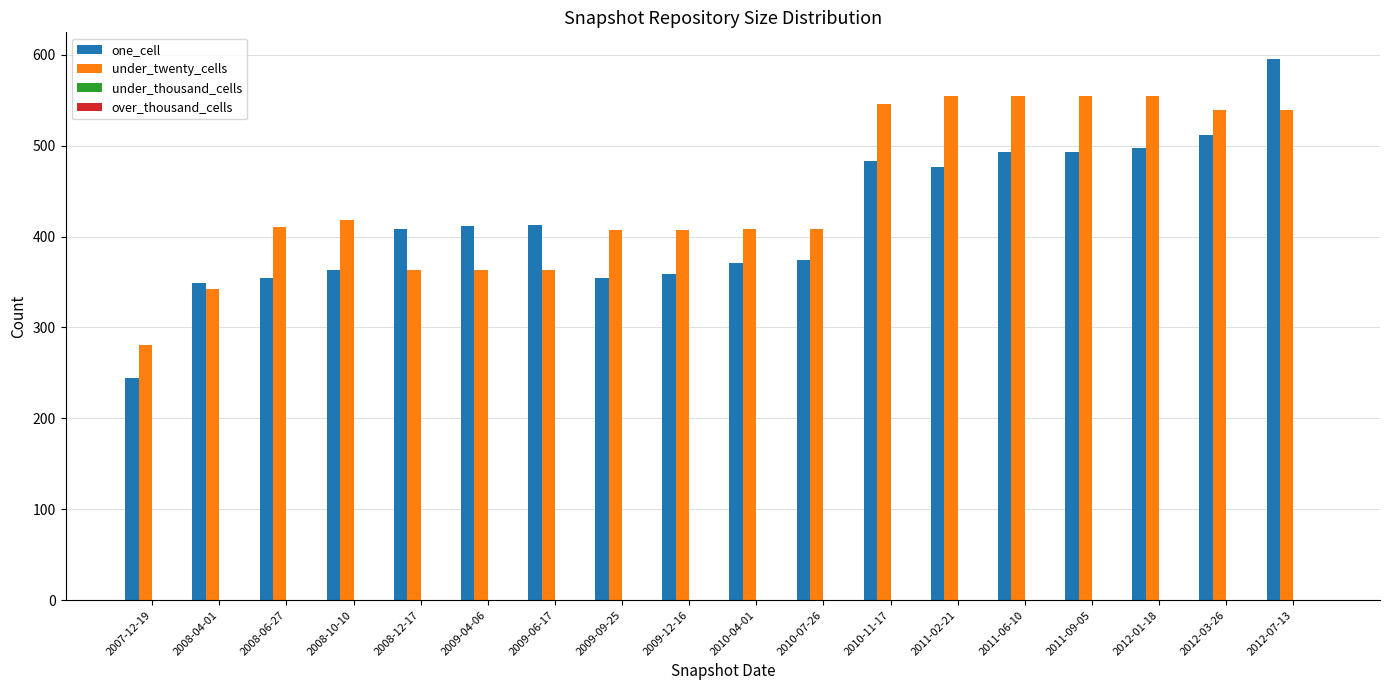

Which label corresponds to the largest value in the chart?

2012-07-13